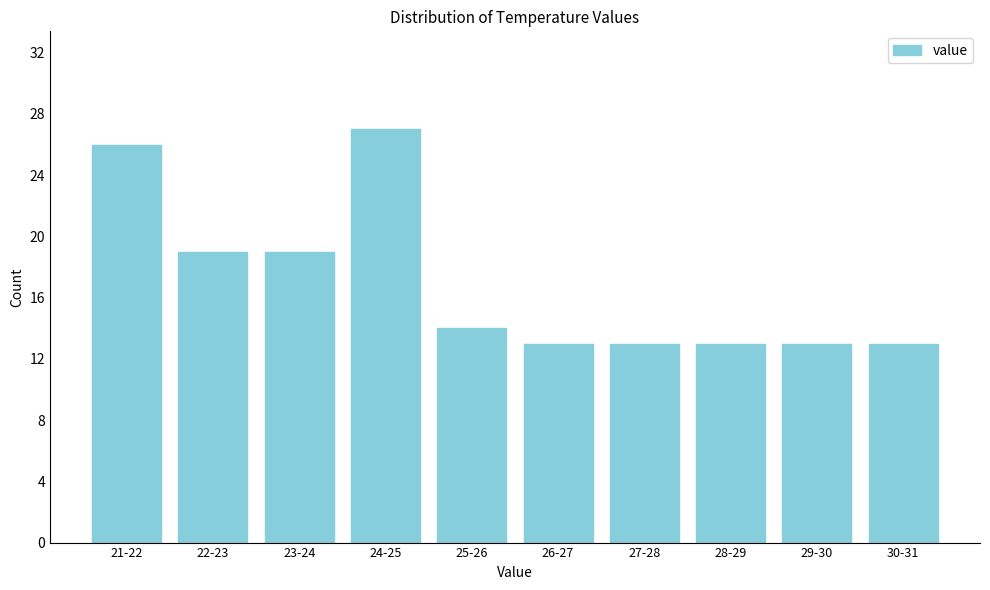

Reading left to right, what are all the values shown in this chart?

21-22=26	22-23=19	23-24=19	24-25=27	25-26=14	26-27=13	27-28=13	28-29=13	29-30=13	30-31=13